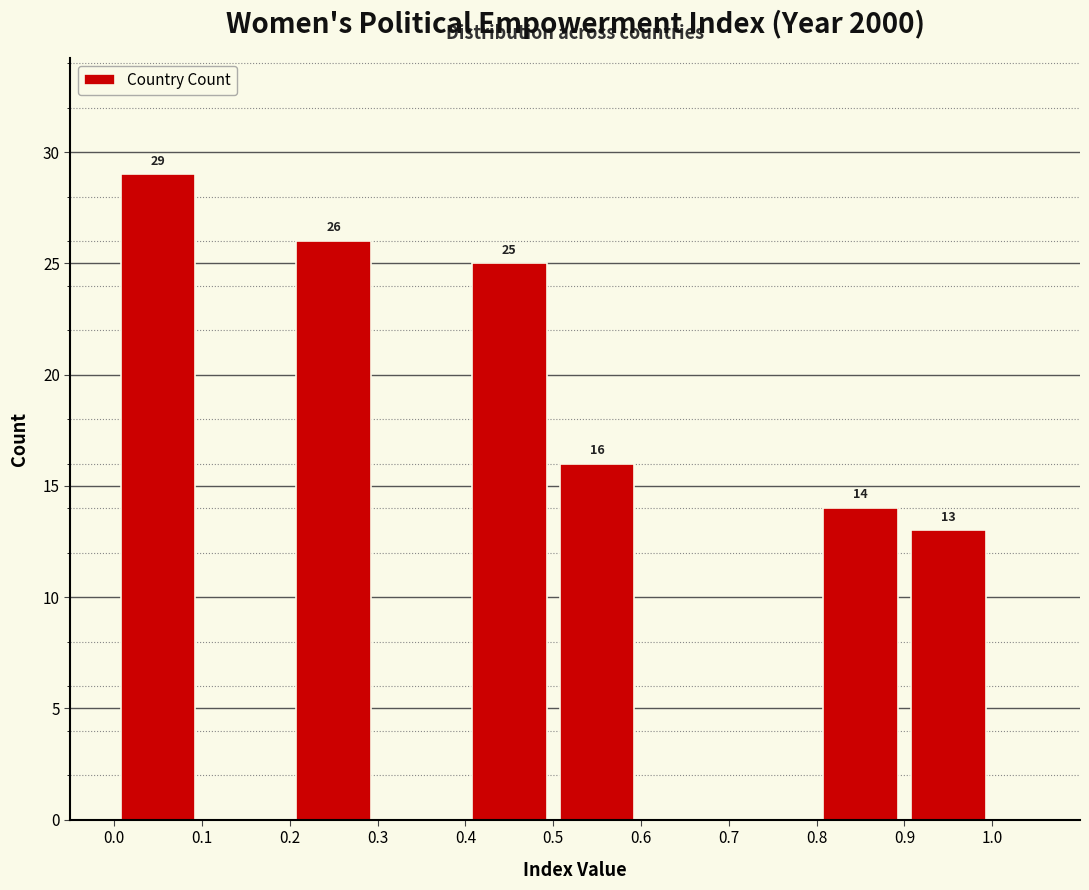

Over which range of the x-axis is the bar tallest?

0.0 to 0.1